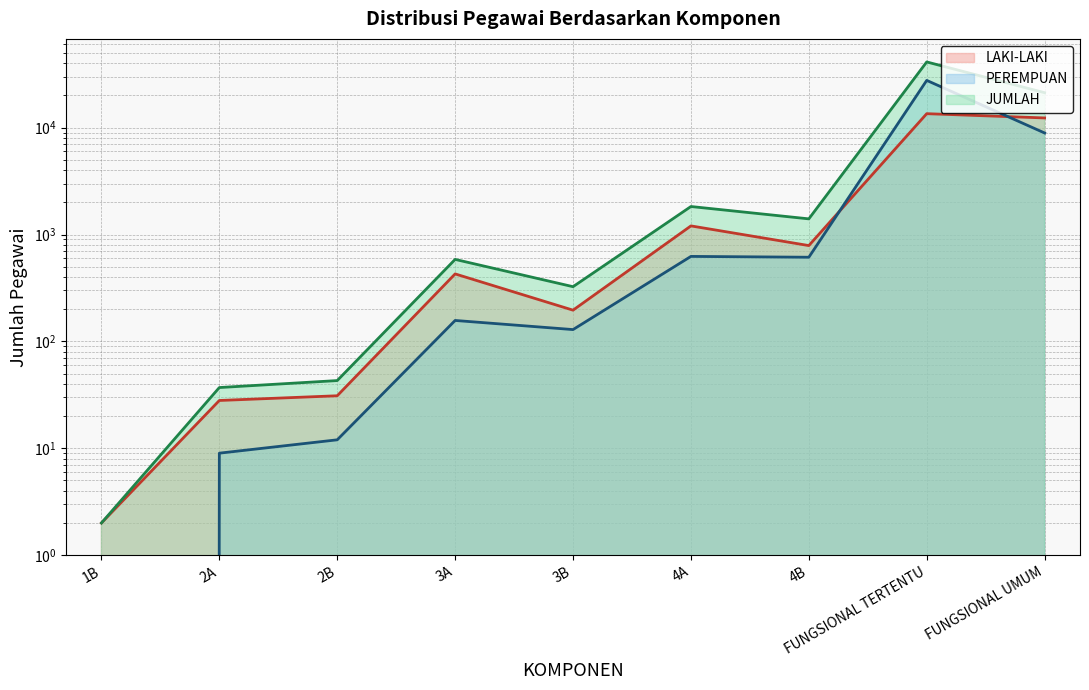

At 1B, list the series in order from largest to smallest.

LAKI-LAKI, JUMLAH, PEREMPUAN